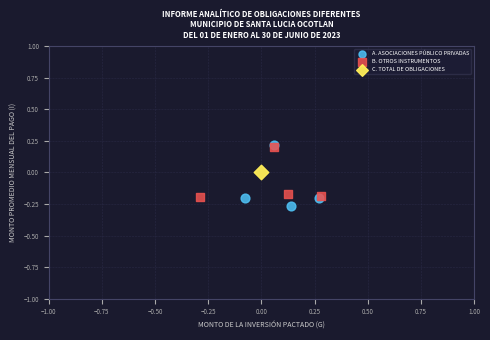

What are all the series names shown in the legend?

A. ASOCIACIONES PÚBLICO PRIVADAS, B. OTROS INSTRUMENTOS, C. TOTAL DE OBLIGACIONES